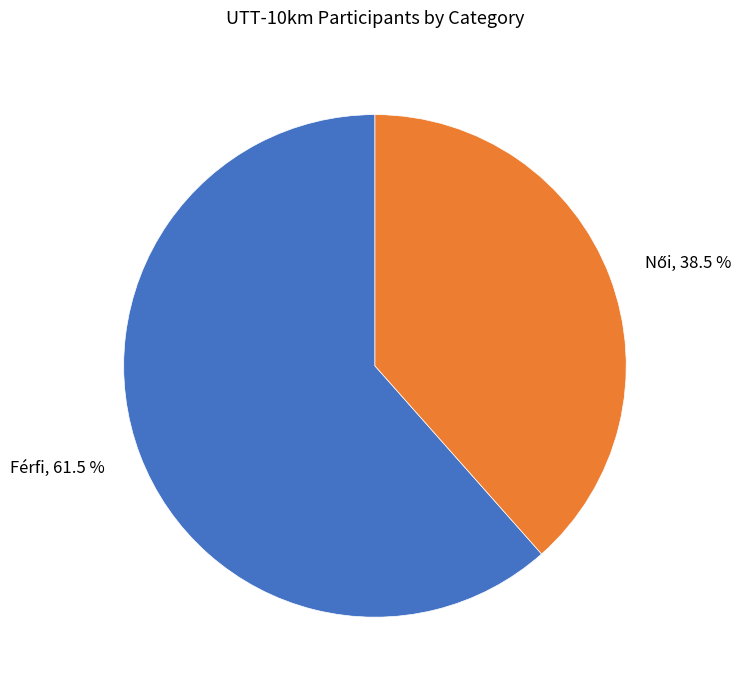

To the nearest percent, what is the difference between the largest and smallest slice percentages?

23%